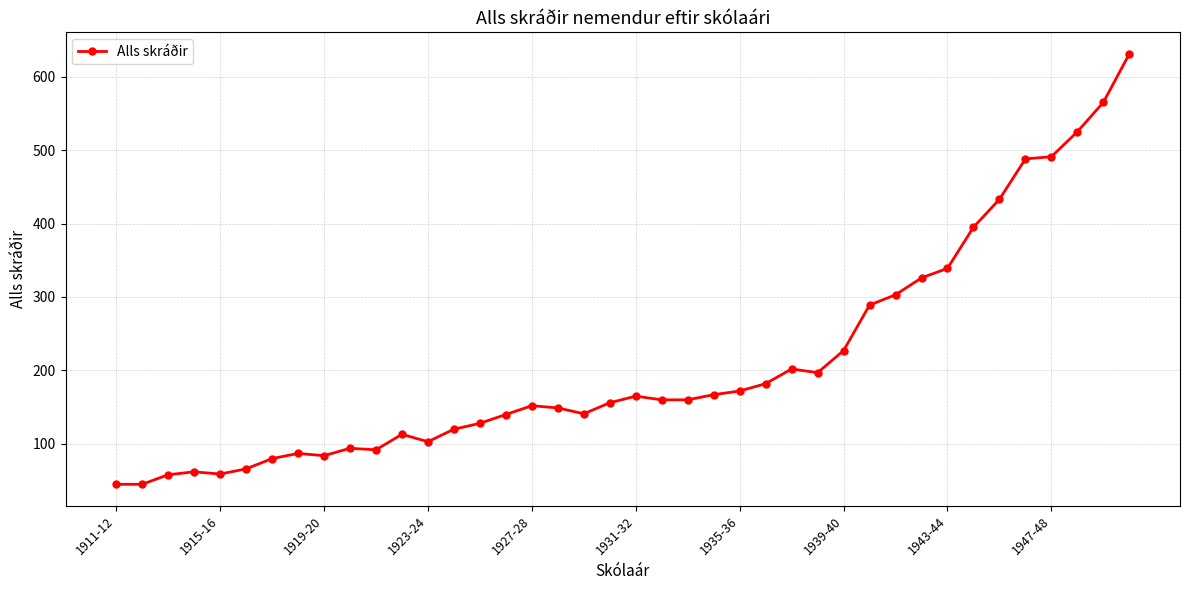

What is the minimum value shown in the chart?

45